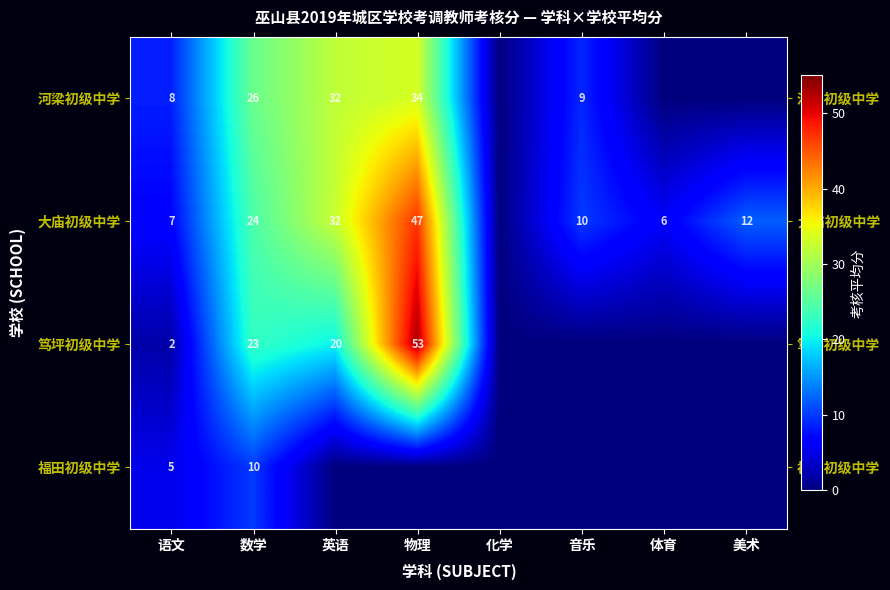

At which category is the sum across all series the highest?

物理